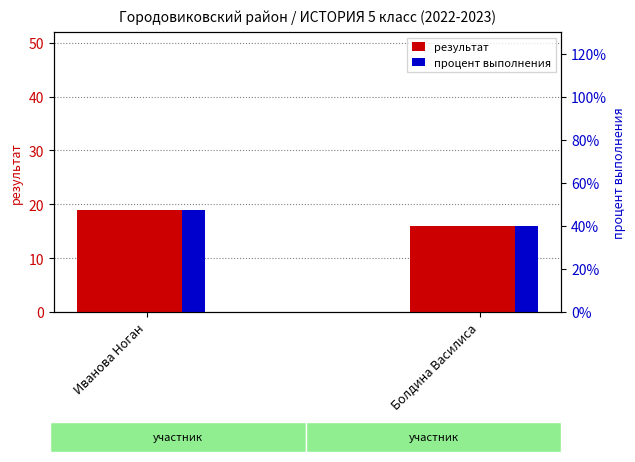

What is the lowest value of the результат series?

16